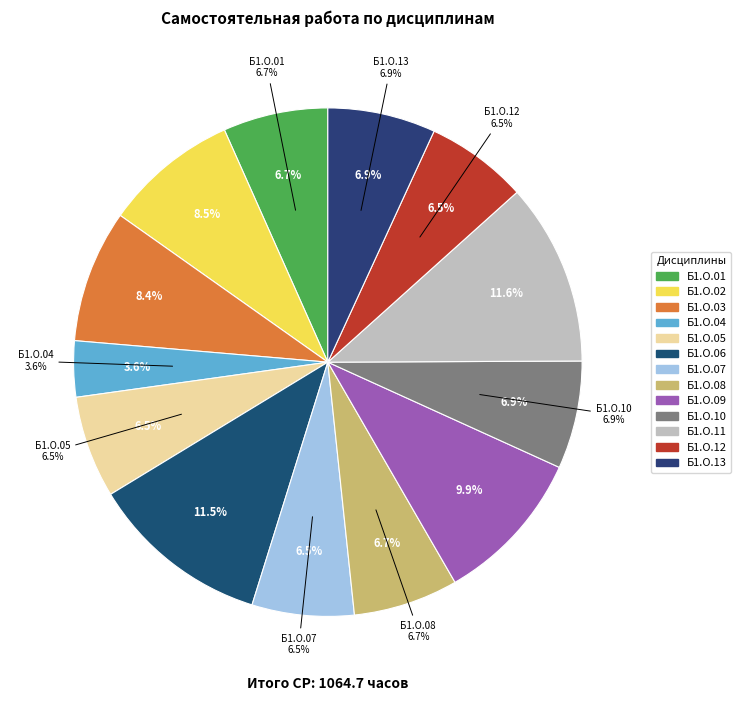

How many slices are in this pie chart?

13